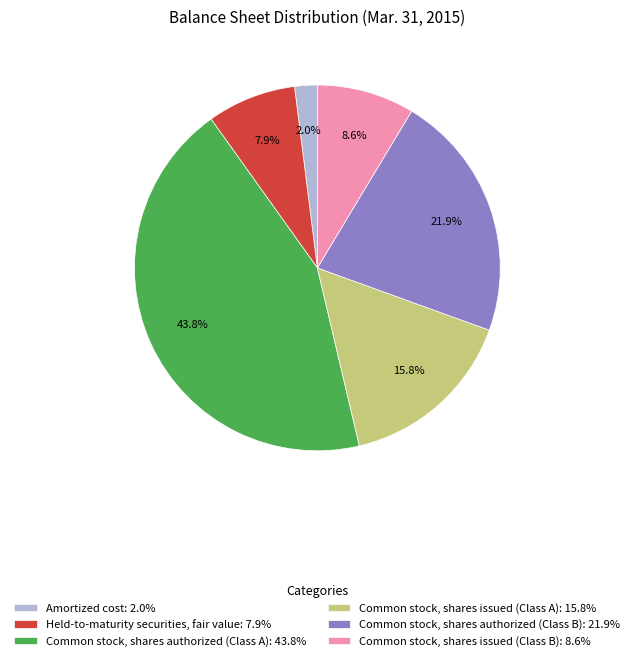

To the nearest percent, what is the combined percentage of Common stock, shares authorized (Class A) and Common stock, shares issued (Class B)?

52%